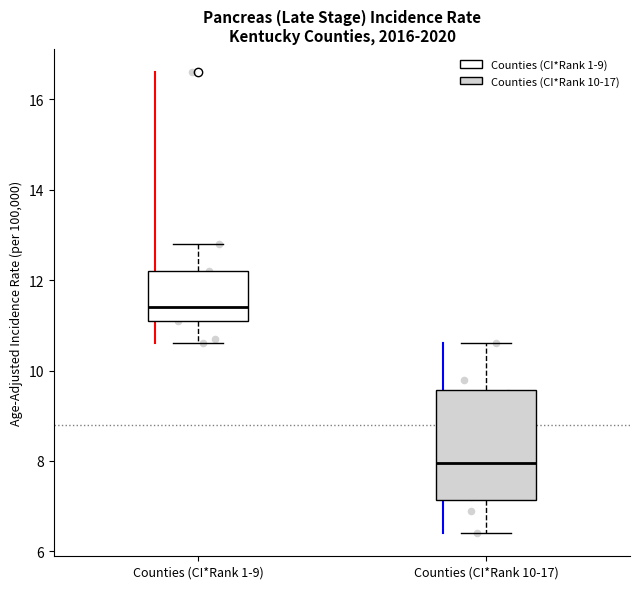

Where does the lower whisker of the box for Counties (CI*Rank 1-9) end on the y-axis? The values are not printed on the chart, so give them approximately, as read against the axis.

10.6